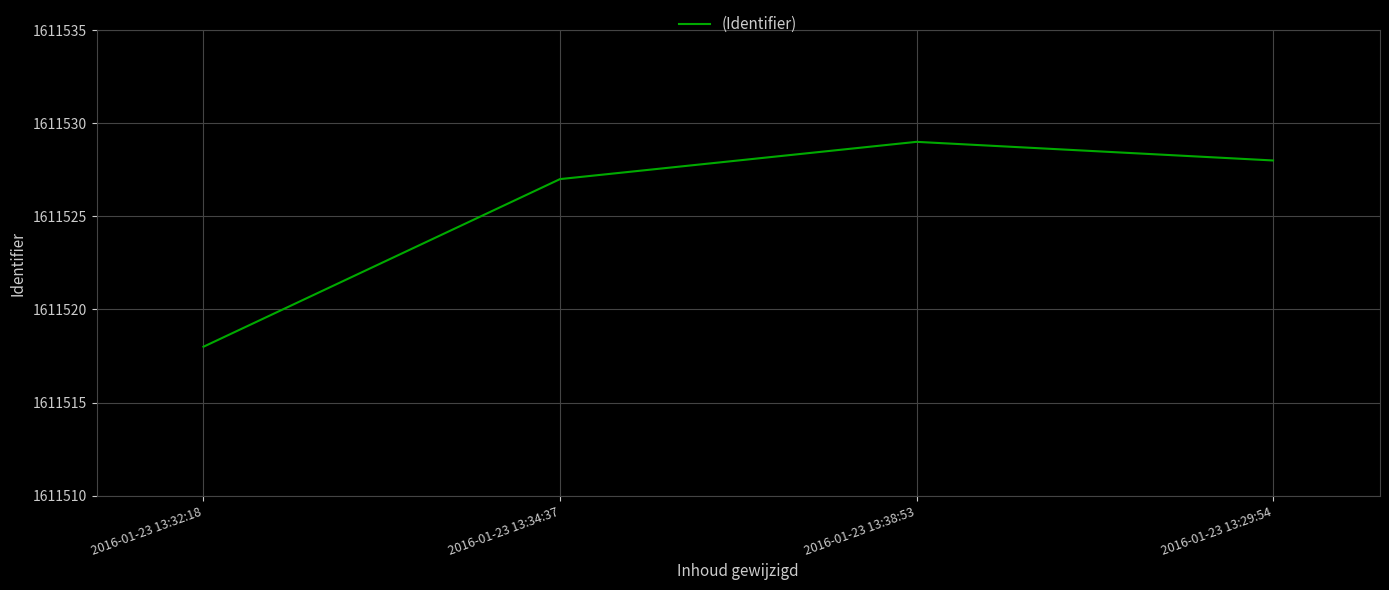

Reading left to right, transcribe all the data shown in this chart.

1611518	1611527	1611529	1611528